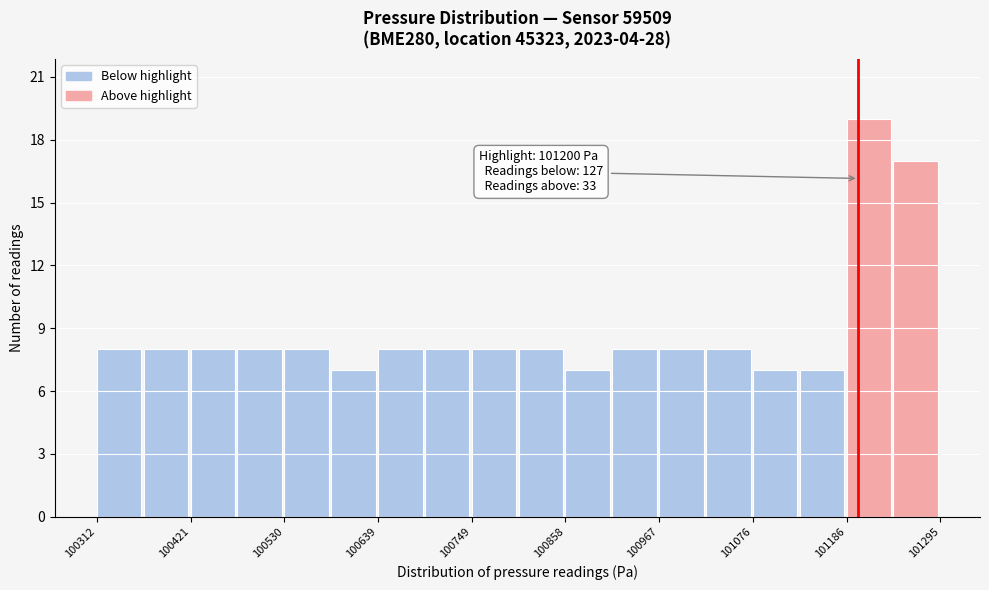

Read against the x-axis, roughly where is the centre of the tallest bar?

101220